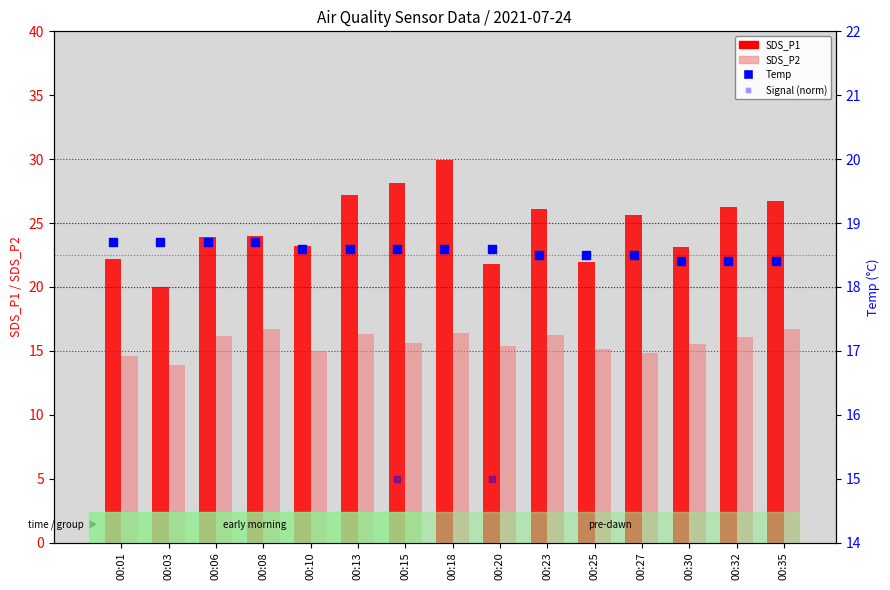

What is the total value across all series at 00:10?

91.8